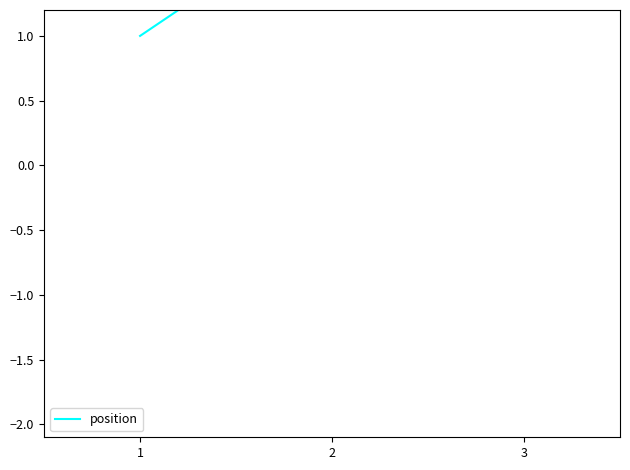

Where is the data nearest to the value 2?

2